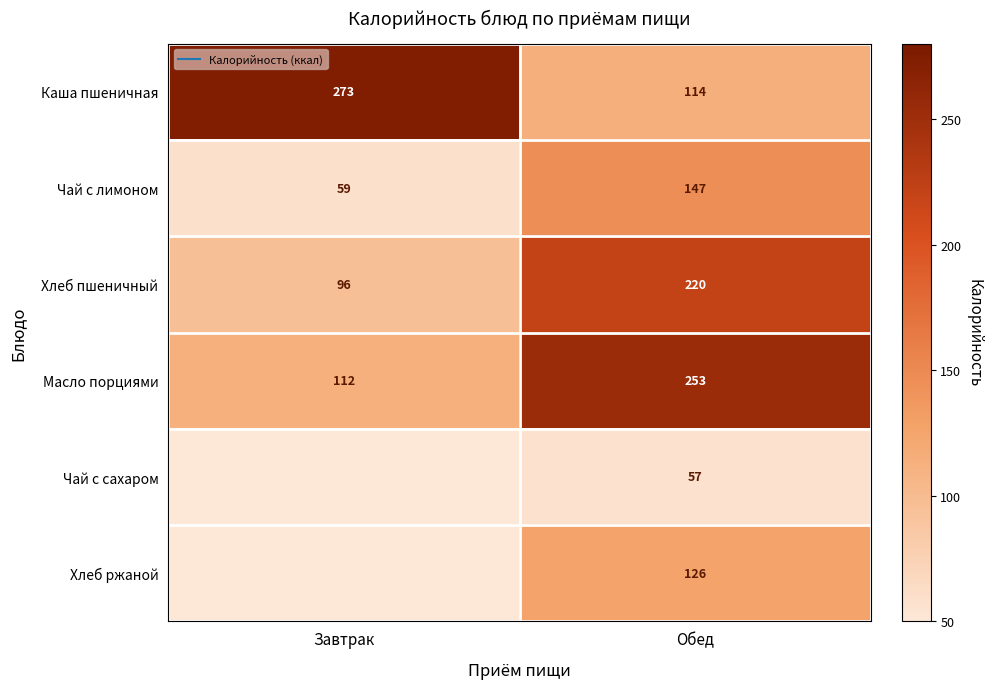

Is the value of Каша пшеничная at Обед greater than the value of Хлеб пшеничный at Завтрак?

Yes